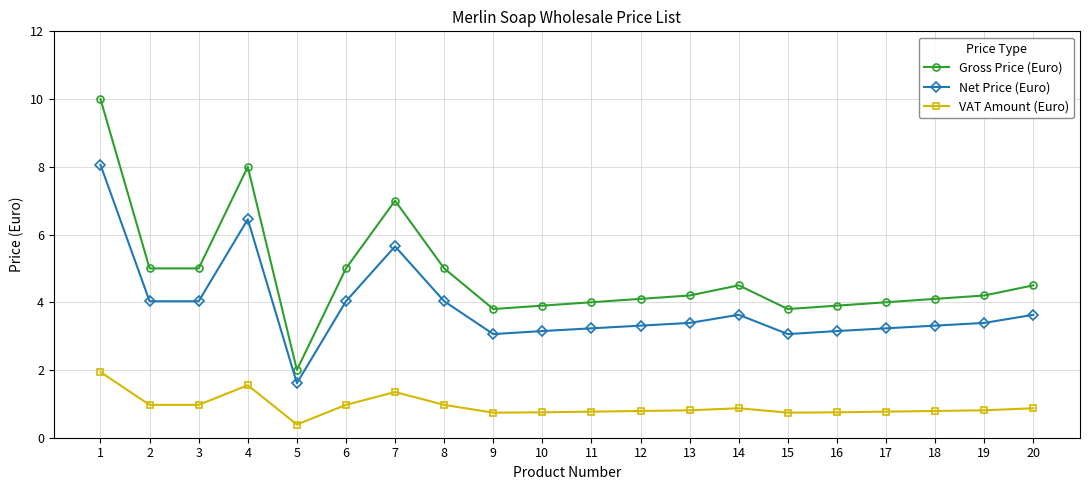

What is the average value of the Gross Price (Euro) series?

4.8